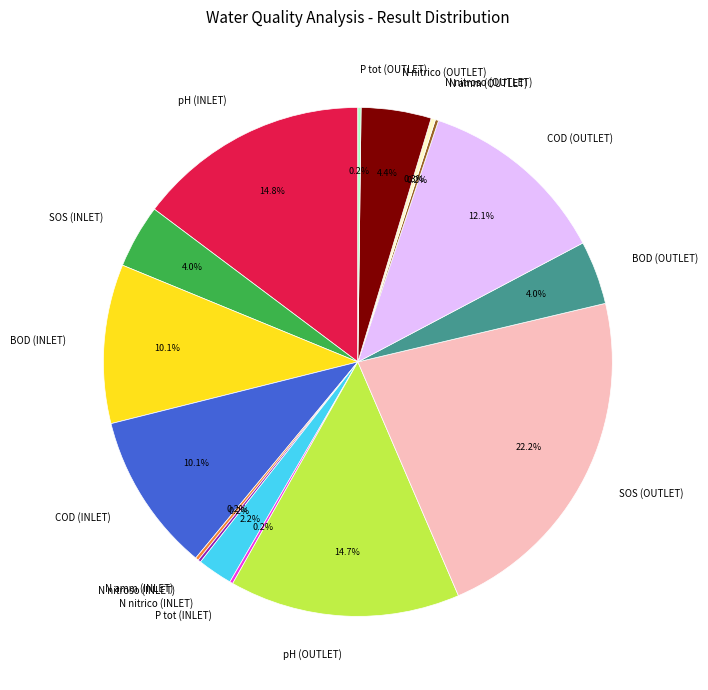

What is the ratio of the value at N nitrico (OUTLET) to the value at COD (INLET)?

0.4